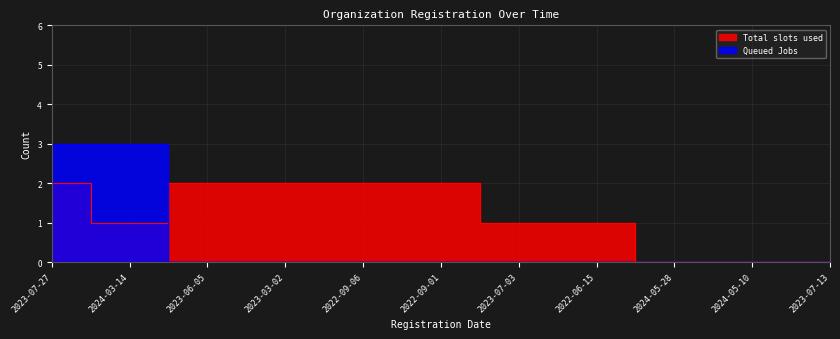

After their last crossing, which series has the higher values: Queued Jobs or Total slots used?

Total slots used